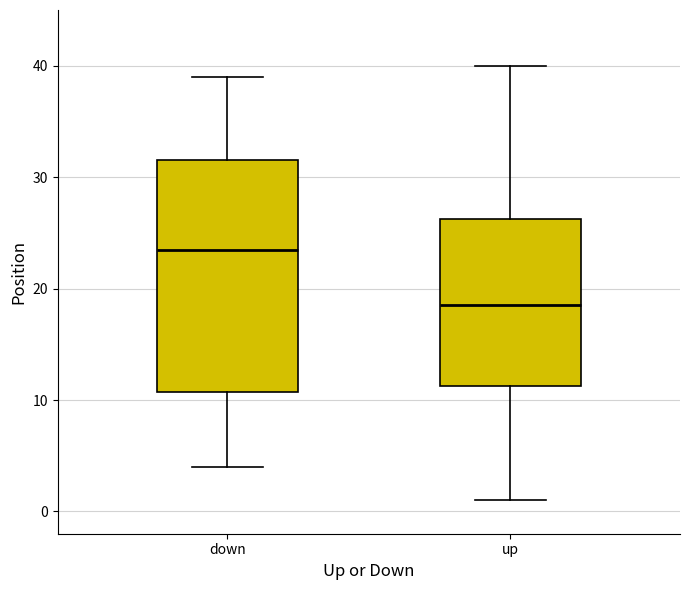

Reading left to right, read every box against the y-axis: the position of its median line, the range the box covers, and the ends of its whiskers. The values are not printed on the chart, so give them approximately, as read against the axis.

down: median 24, box 11 to 32, whiskers 4 to 39
up: median 19, box 11 to 26, whiskers 1 to 40